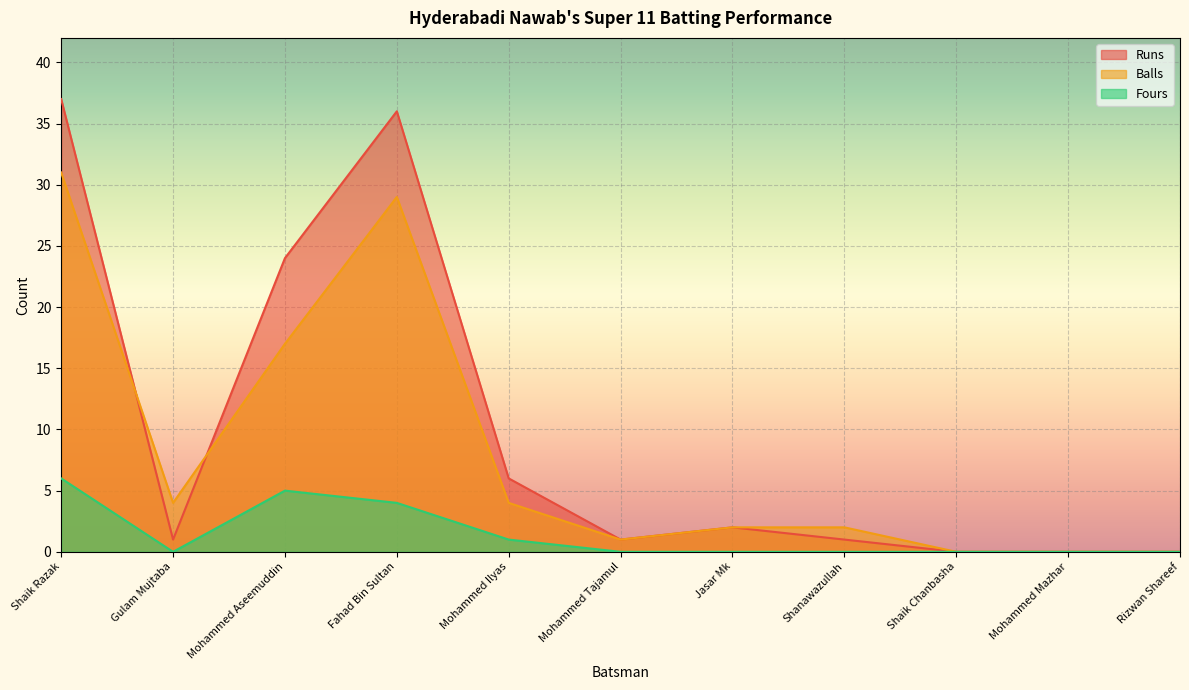

How many values in the Runs series are below 1?

3